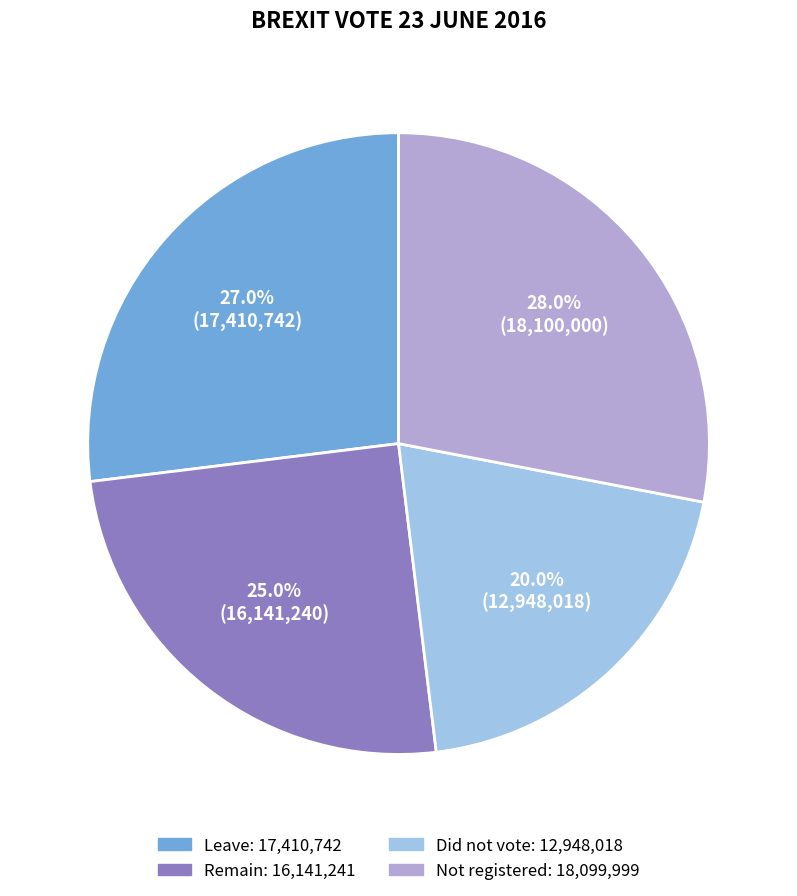

What percentage is the Not registered slice, to the nearest percent?

28%